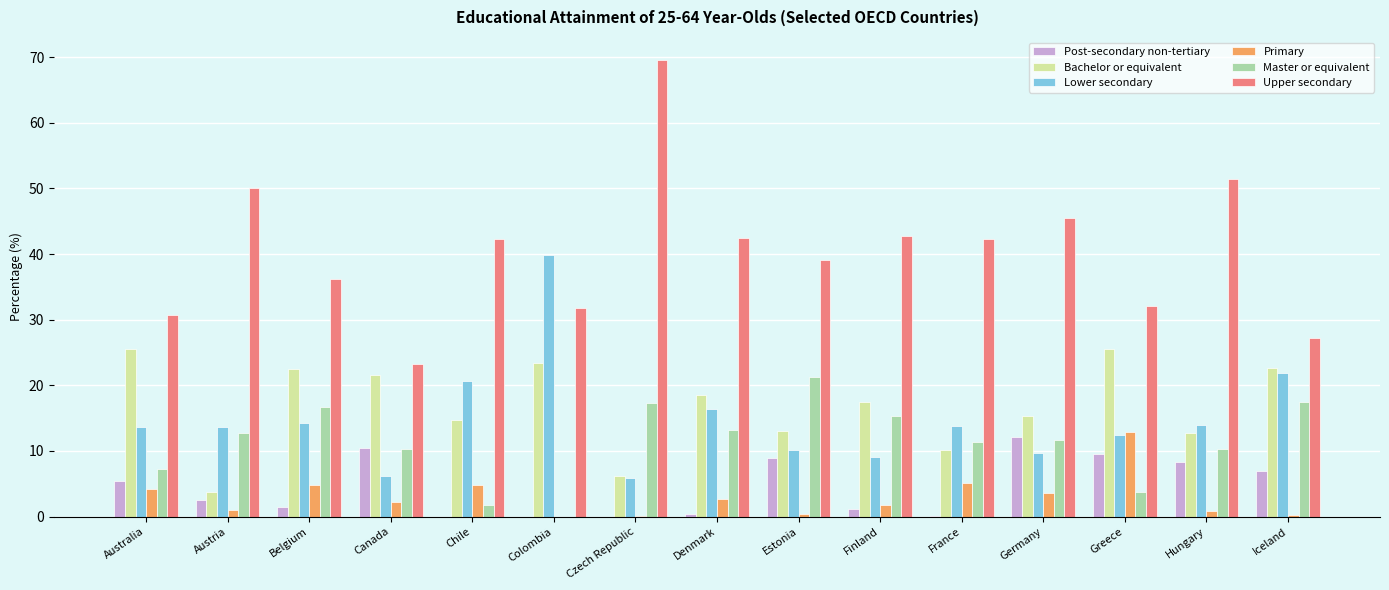

What value does the Primary series have at Chile?

4.9